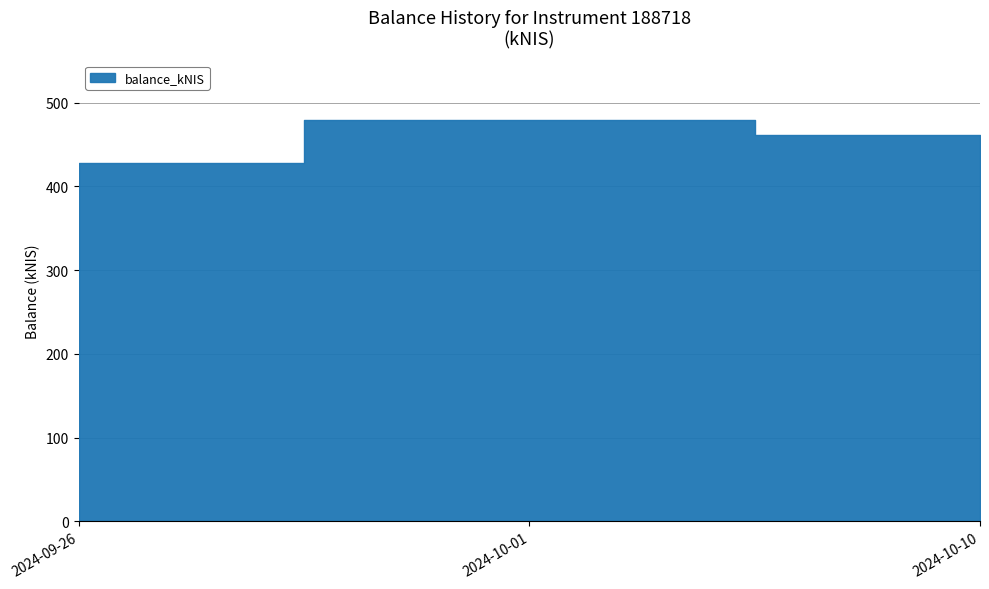

What is the difference between the maximum and minimum values?

51.0